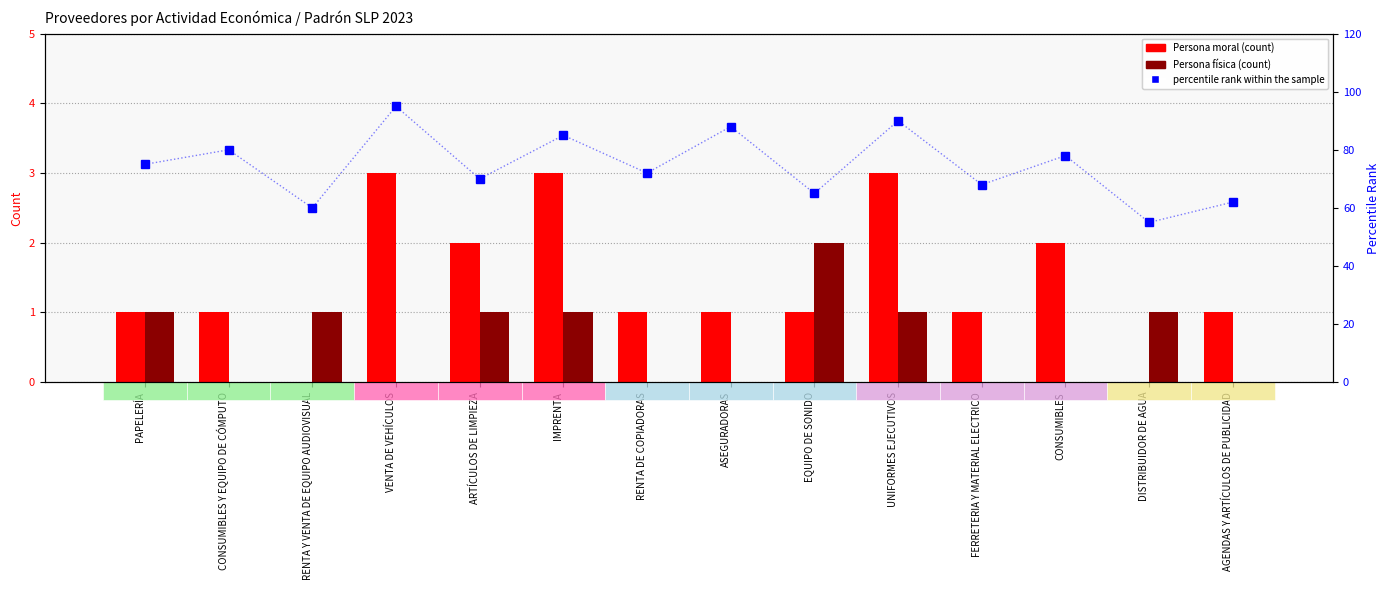

The Persona física series shows 1 at UNIFORMES EJECUTIVOS. True or false?

True